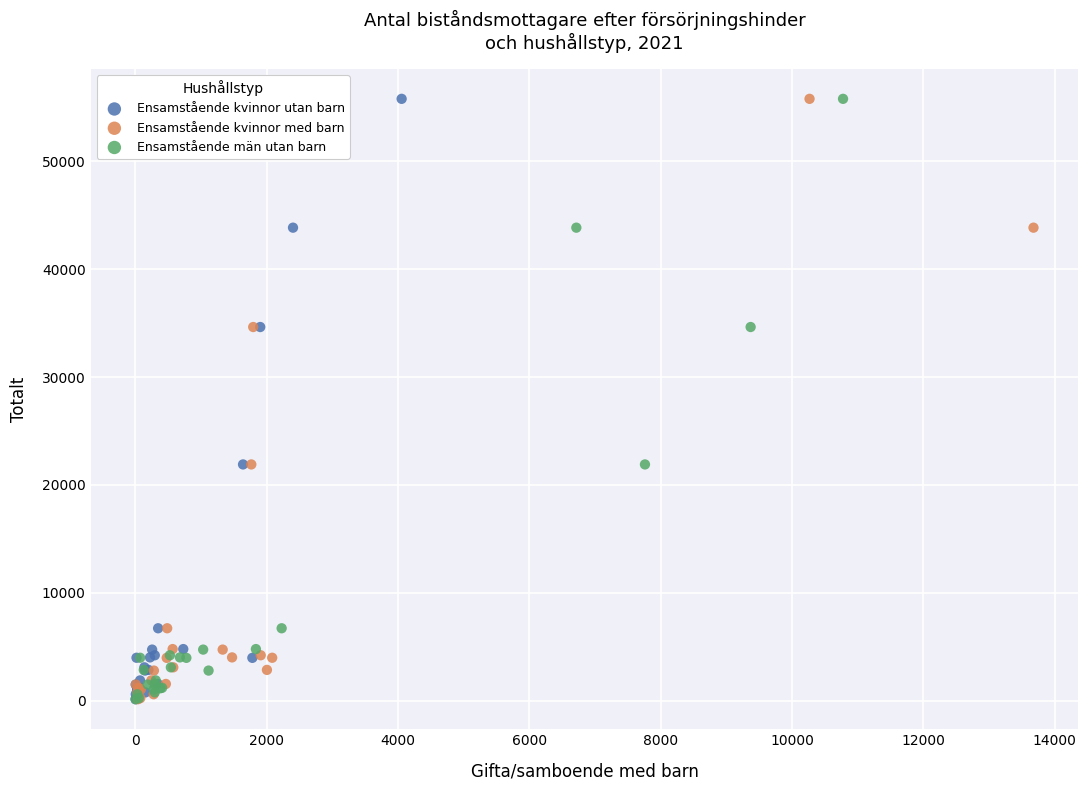

What are all the series names shown in the legend?

Ensamstående kvinnor utan barn, Ensamstående kvinnor med barn, Ensamstående män utan barn